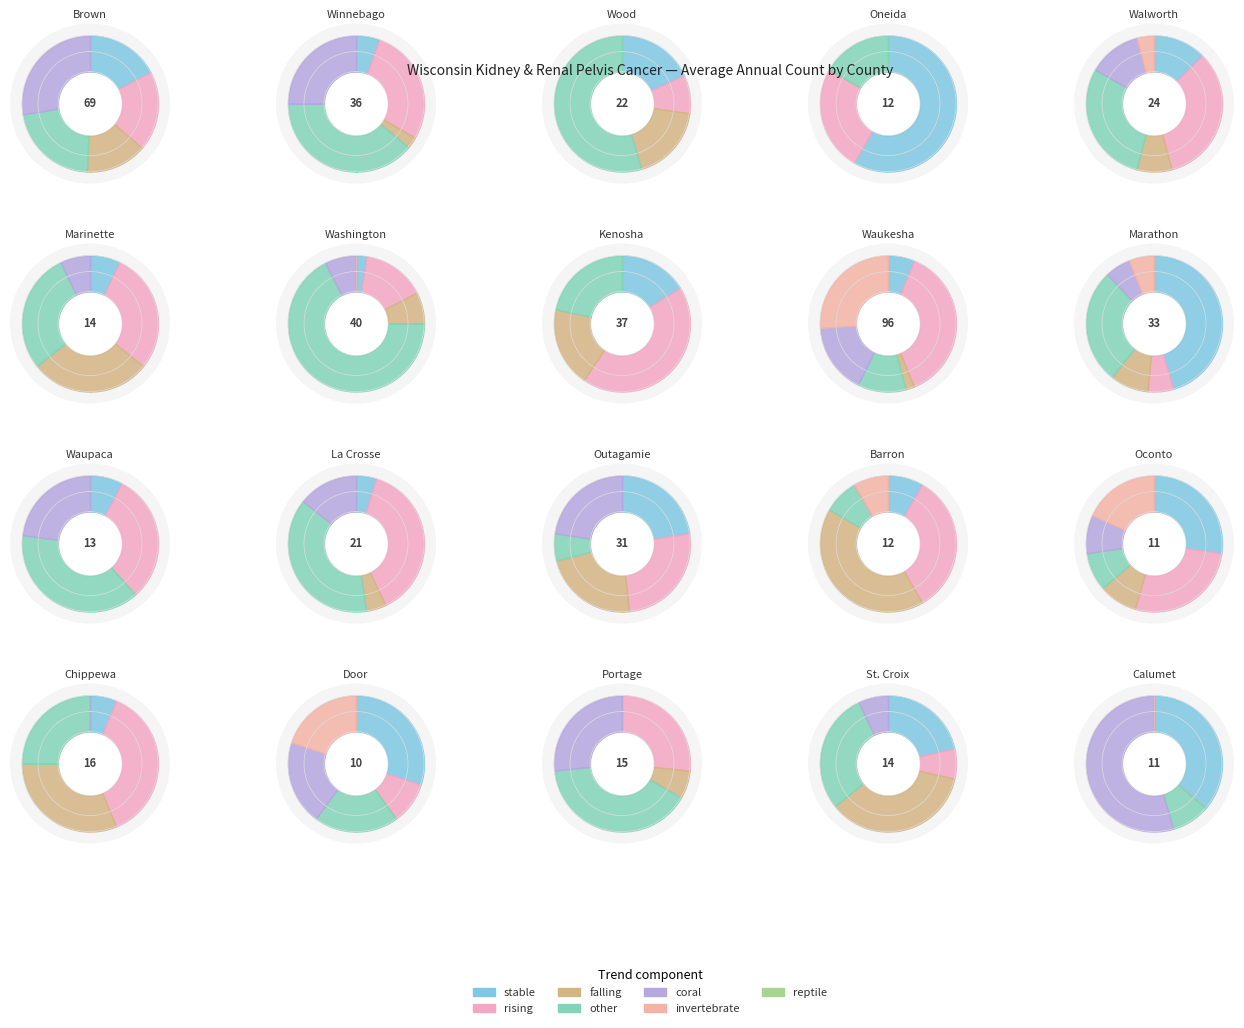

Count the number of slices in the pie.

3